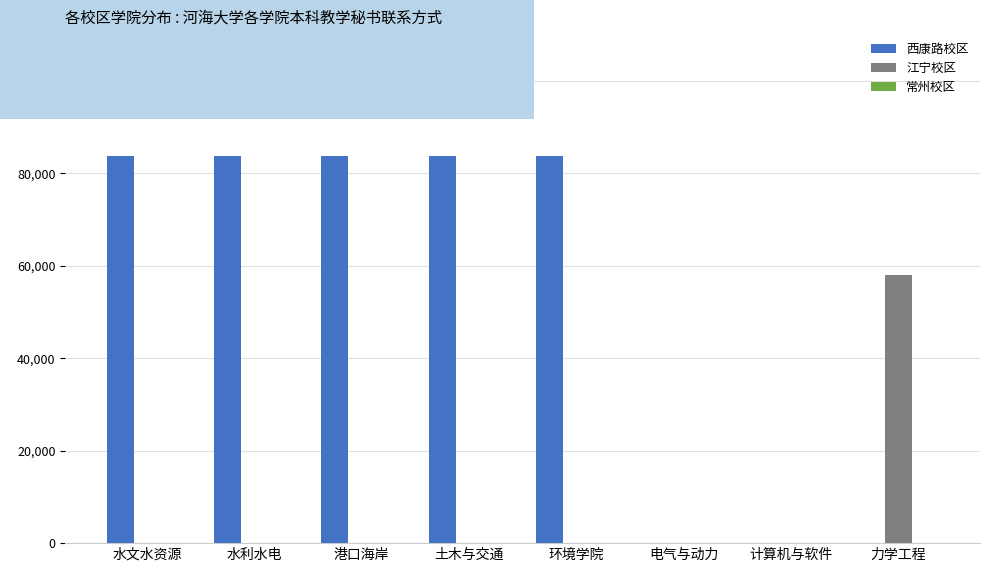

The value of 江宁校区 at 计算机与软件 is 0. True or false?

True